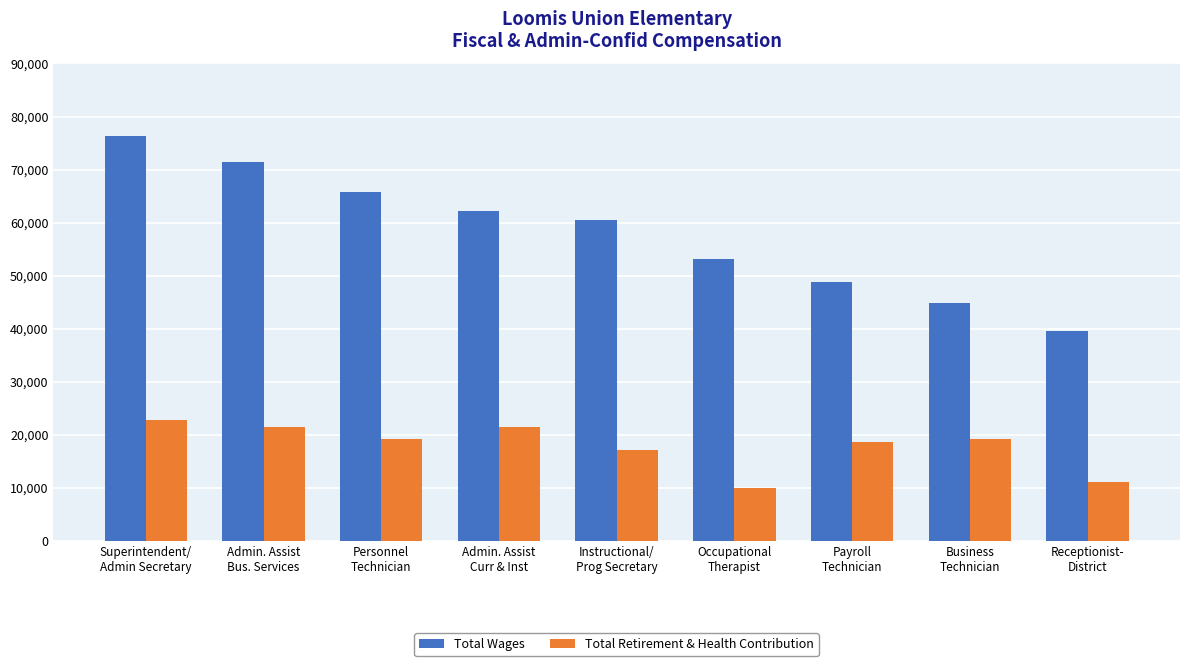

What is the lowest value of the Total Wages series?

39603